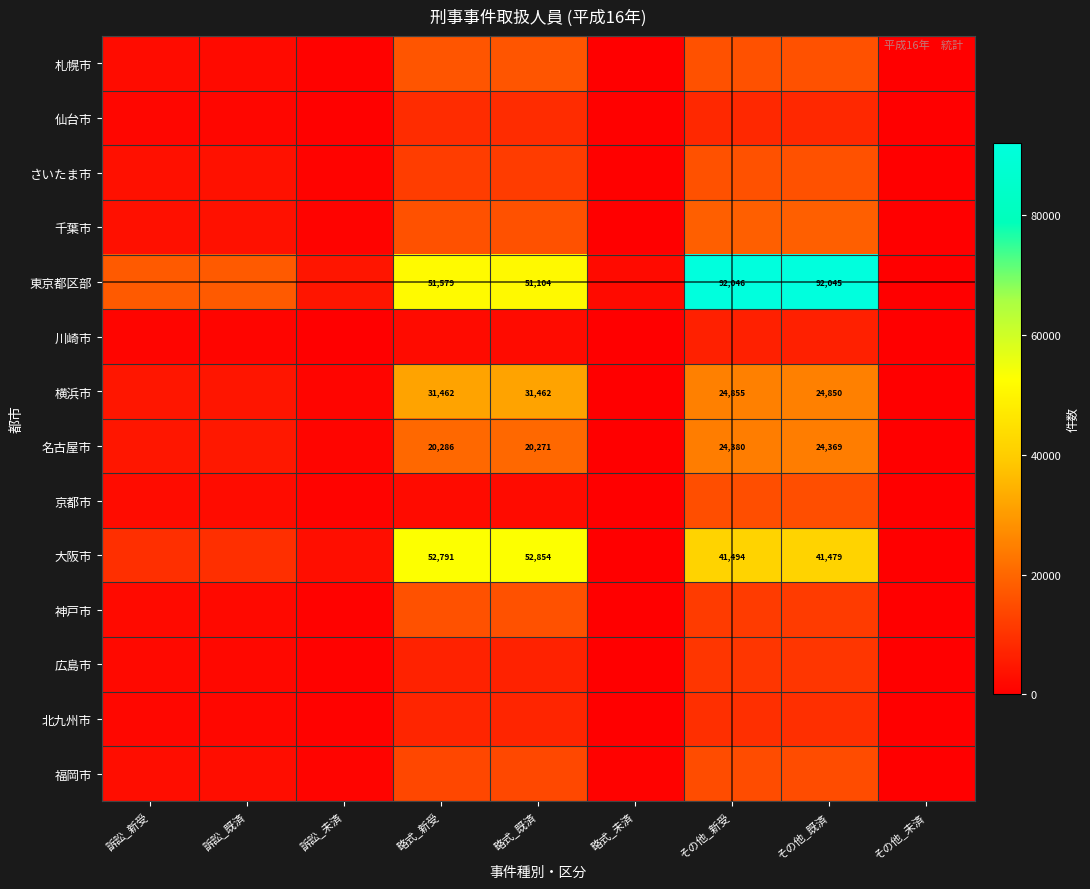

The value of 東京都区部 at 略式_新受 is 17371. True or false?

False